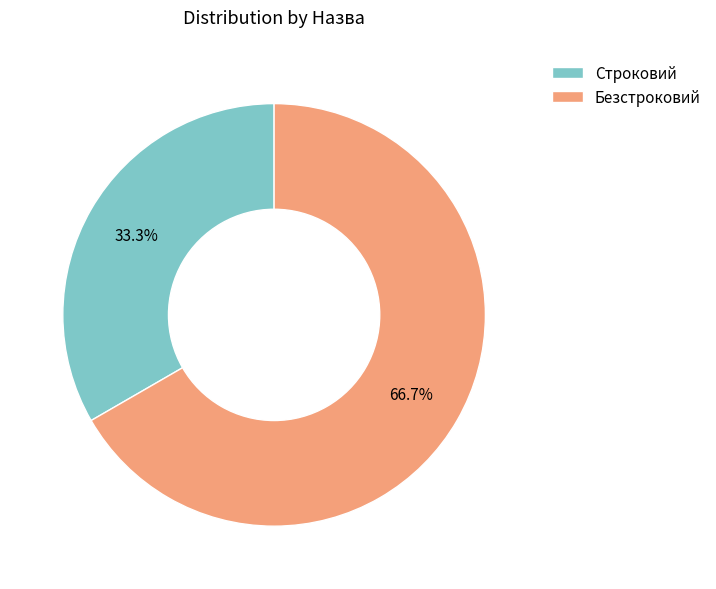

Does any single category account for the majority?

Yes